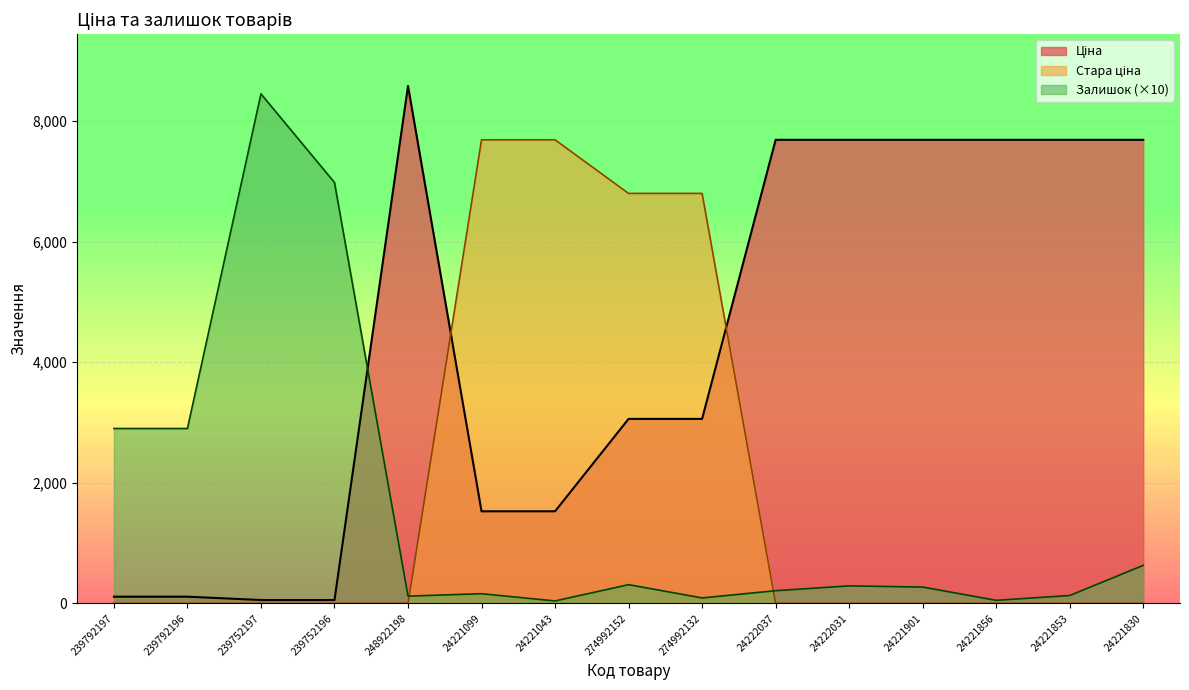

Which category has the highest value across all series?

248922198